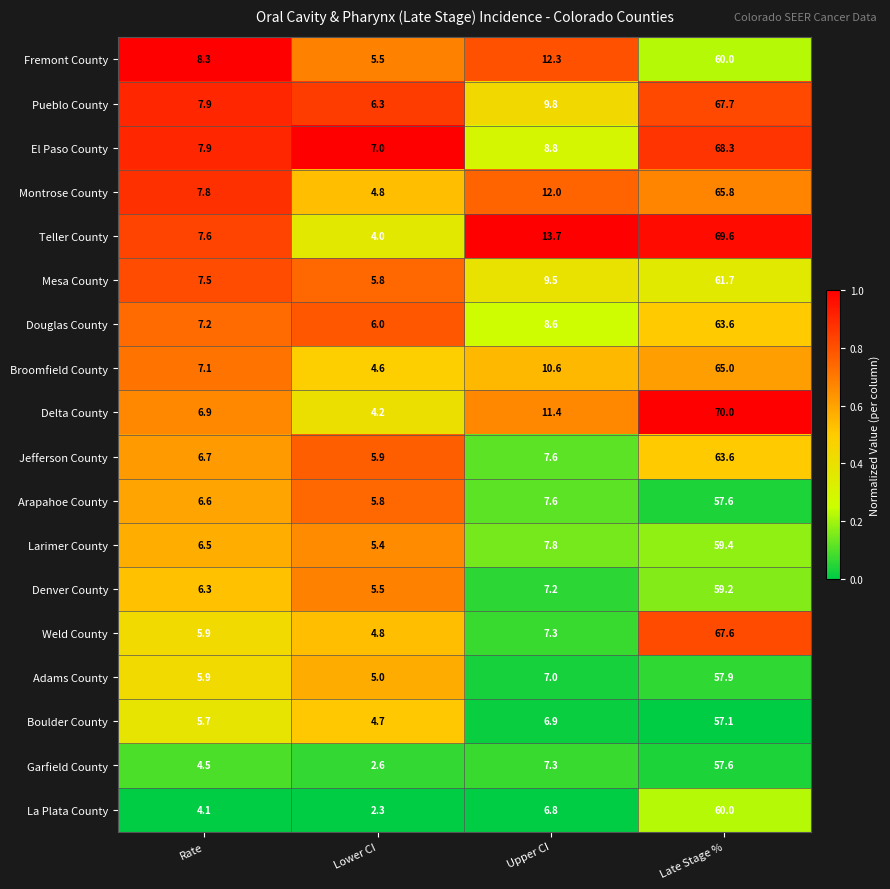

List the labels in order of Teller County value, largest first.

Late Stage %, Upper CI, Rate, Lower CI